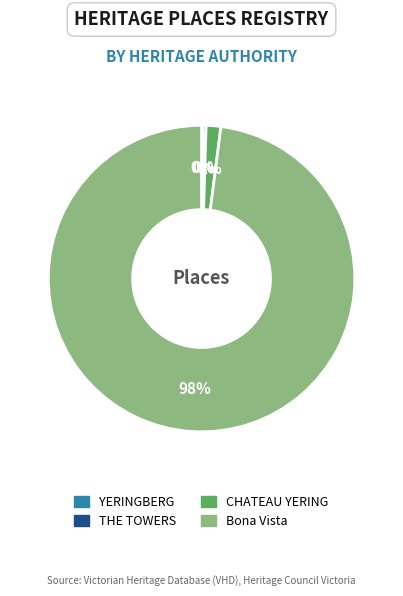

Combined, do Bona Vista and THE TOWERS account for over 50%?

Yes